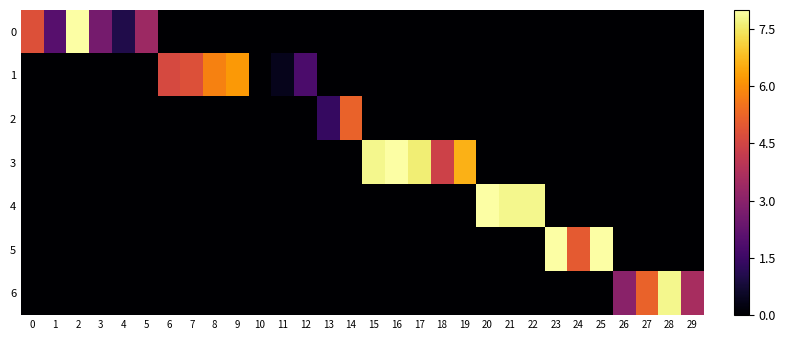

What is the spread (max minus min) of values at 22?

7.8